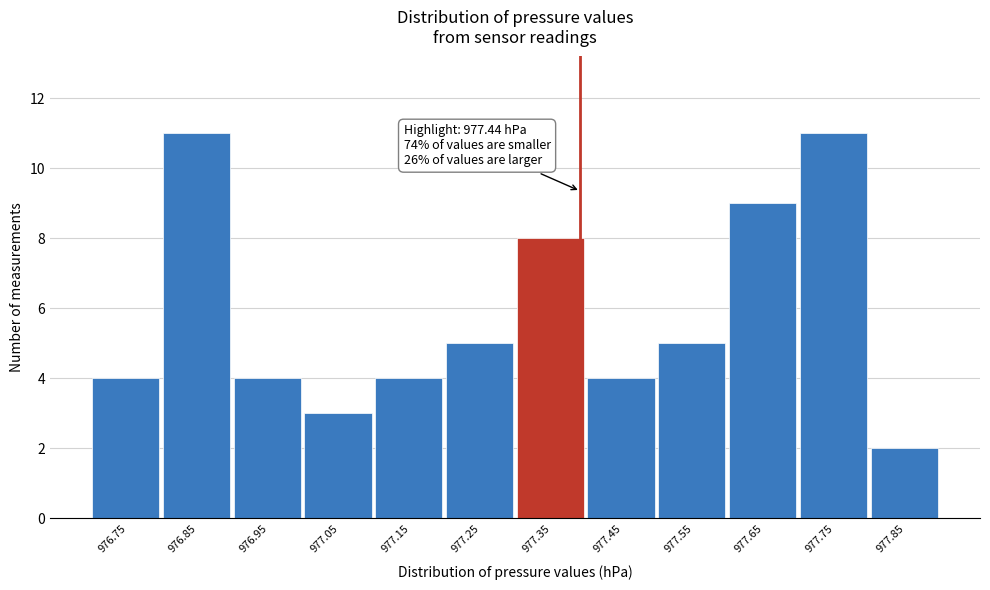

Reading left to right, list all the values displayed in this chart.

4	11	4	3	4	5	8	4	5	9	11	2